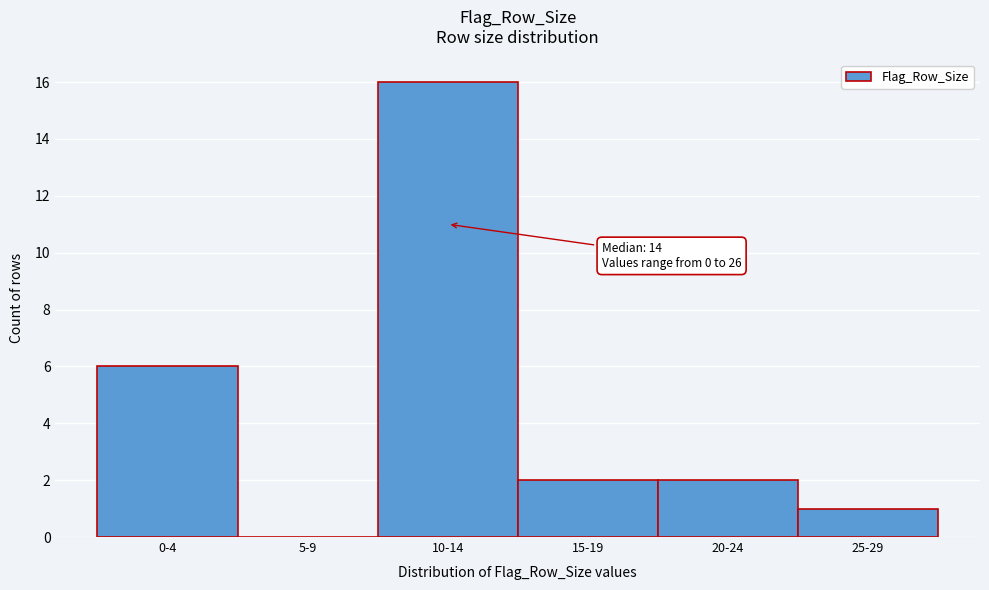

Reading right to left, what are all the values shown in this chart?

25-29=1	20-24=2	15-19=2	10-14=16	5-9=0	0-4=6